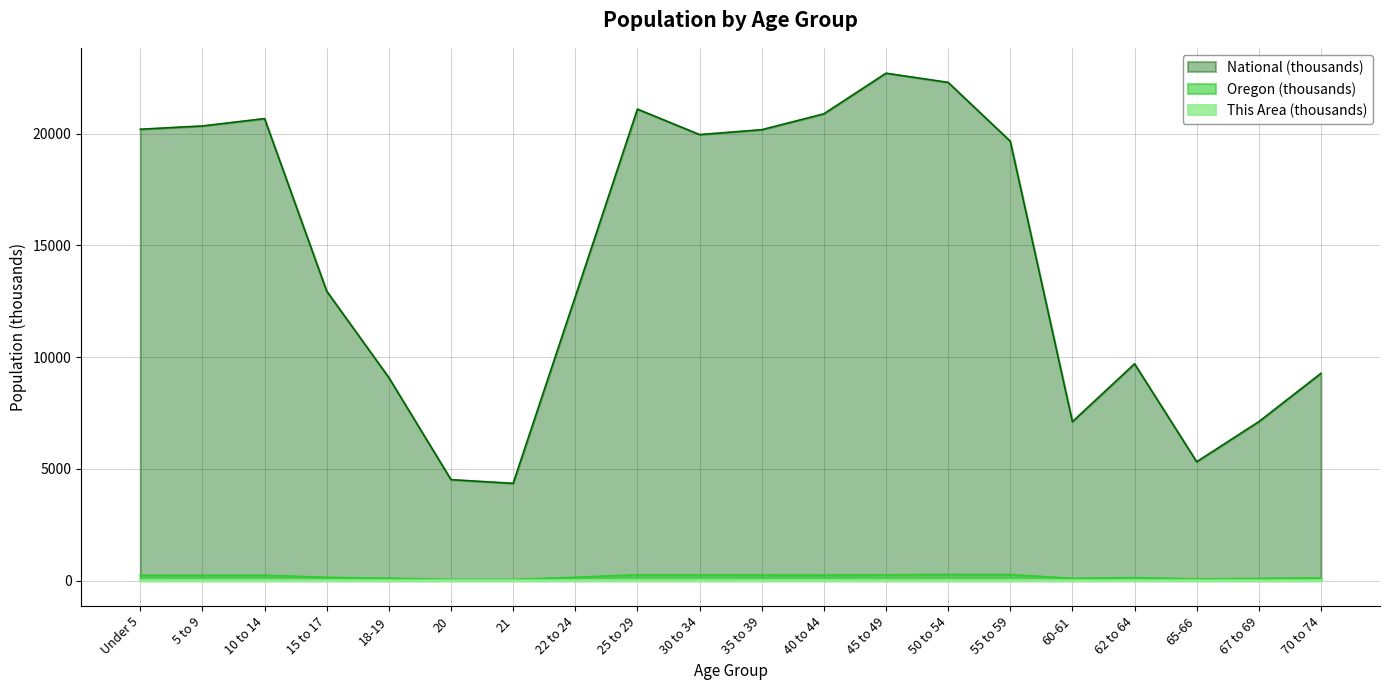

Where does the This Area series first go above 6?

Under 5